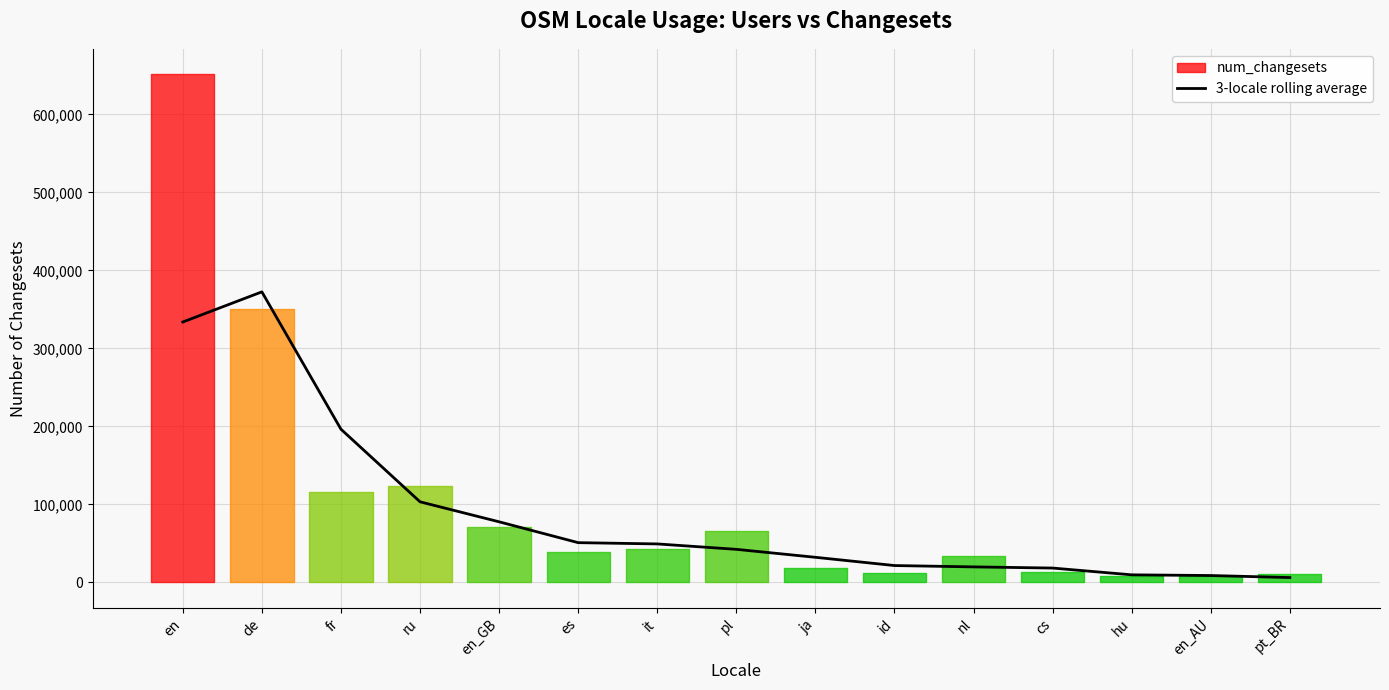

Which has a higher value, es or cs?

es